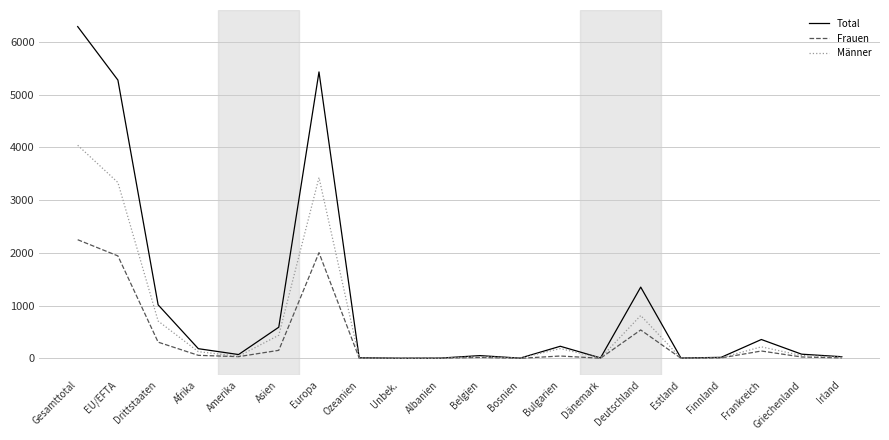

What is the total value across all series at Drittstaaten?

2028